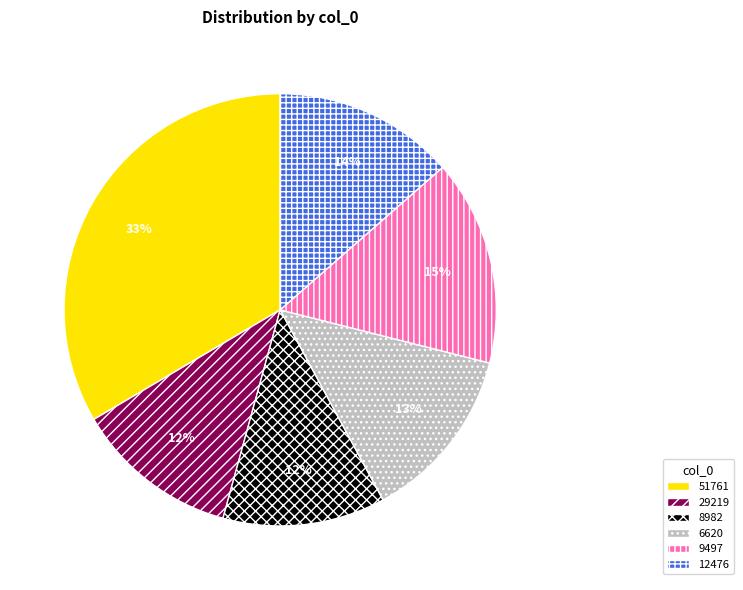

Is 29219 the majority of the pie?

No